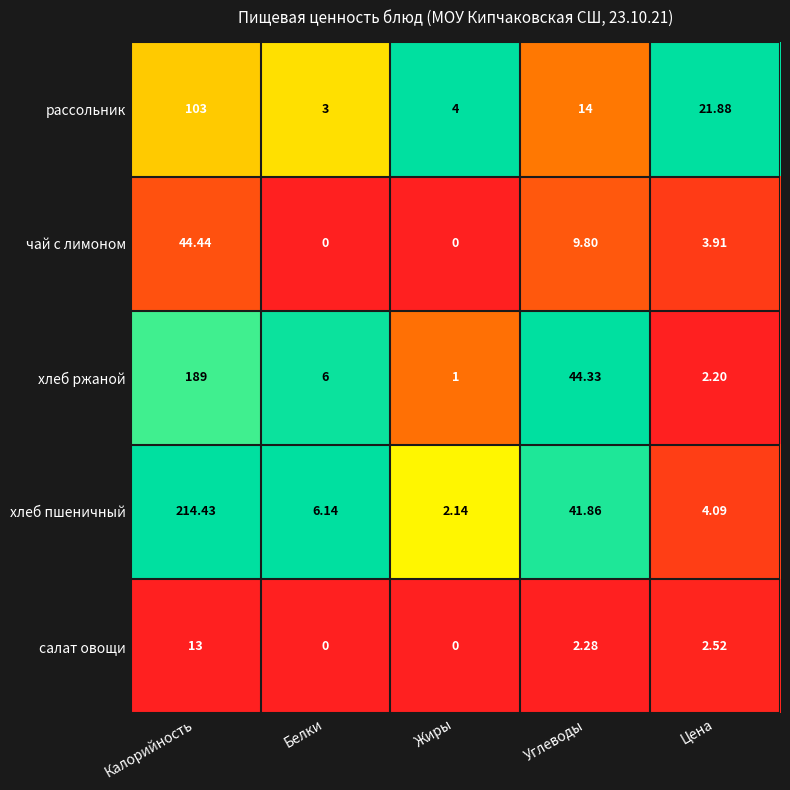

At which category is the sum across all series the highest?

Калорийность